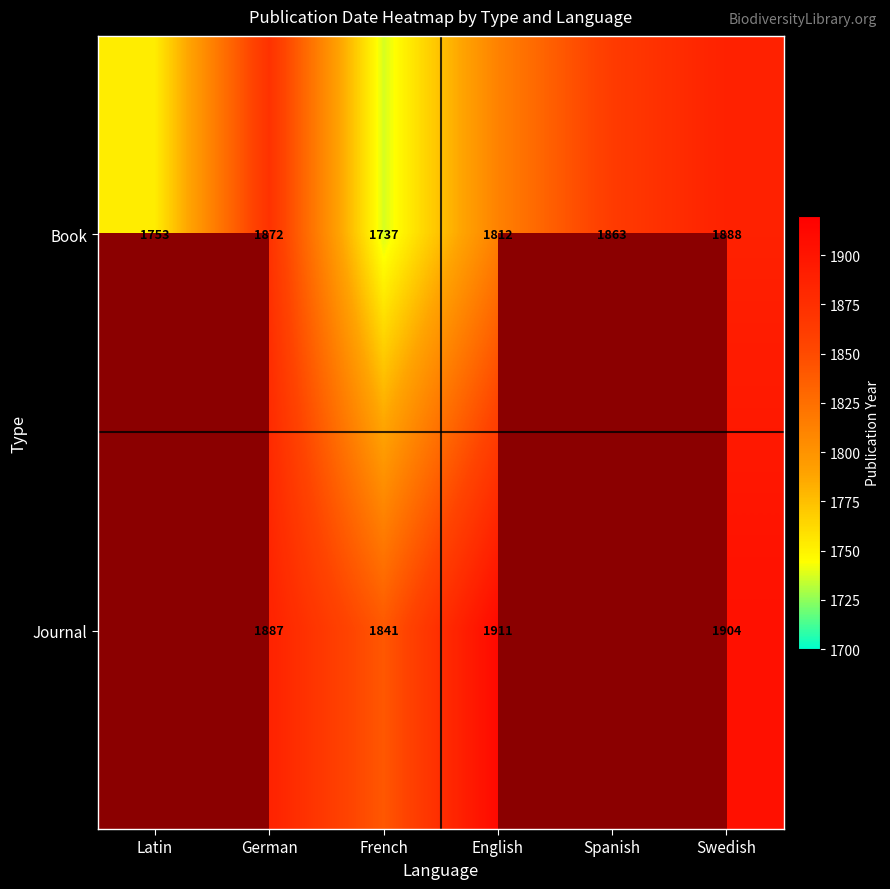

The Book series shows 836 at French. True or false?

False